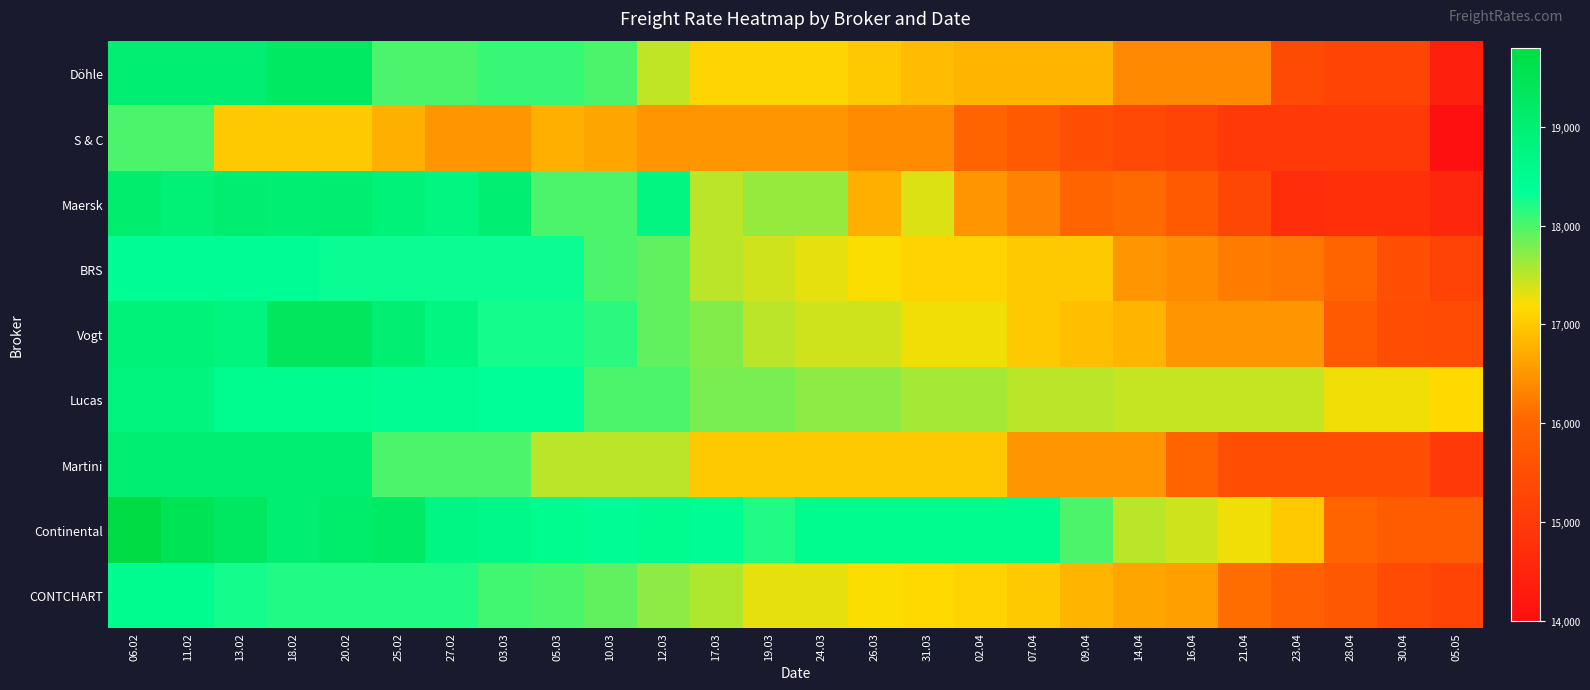

Rank the series at 02.04 from highest to lowest value.

Continental, Lucas, Vogt, BRS, CONTCHART, Martini, Döhle, Maersk, S & C